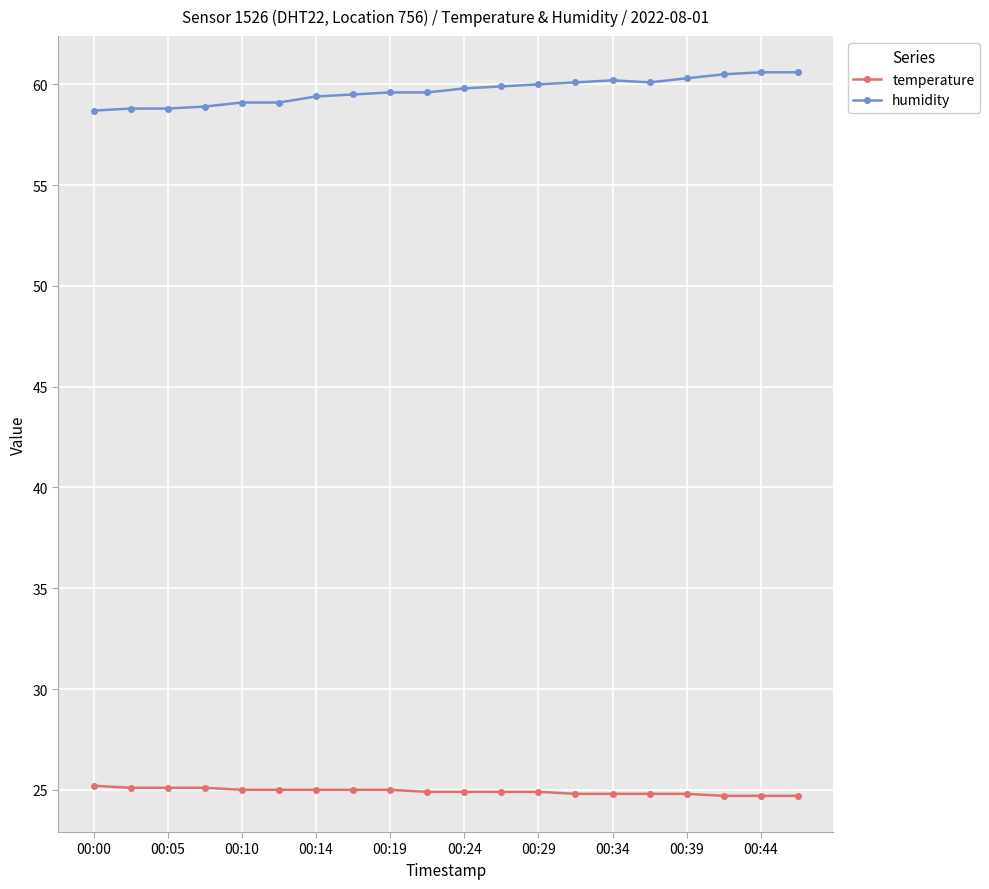

True or false: humidity and temperature cross at least once.

False